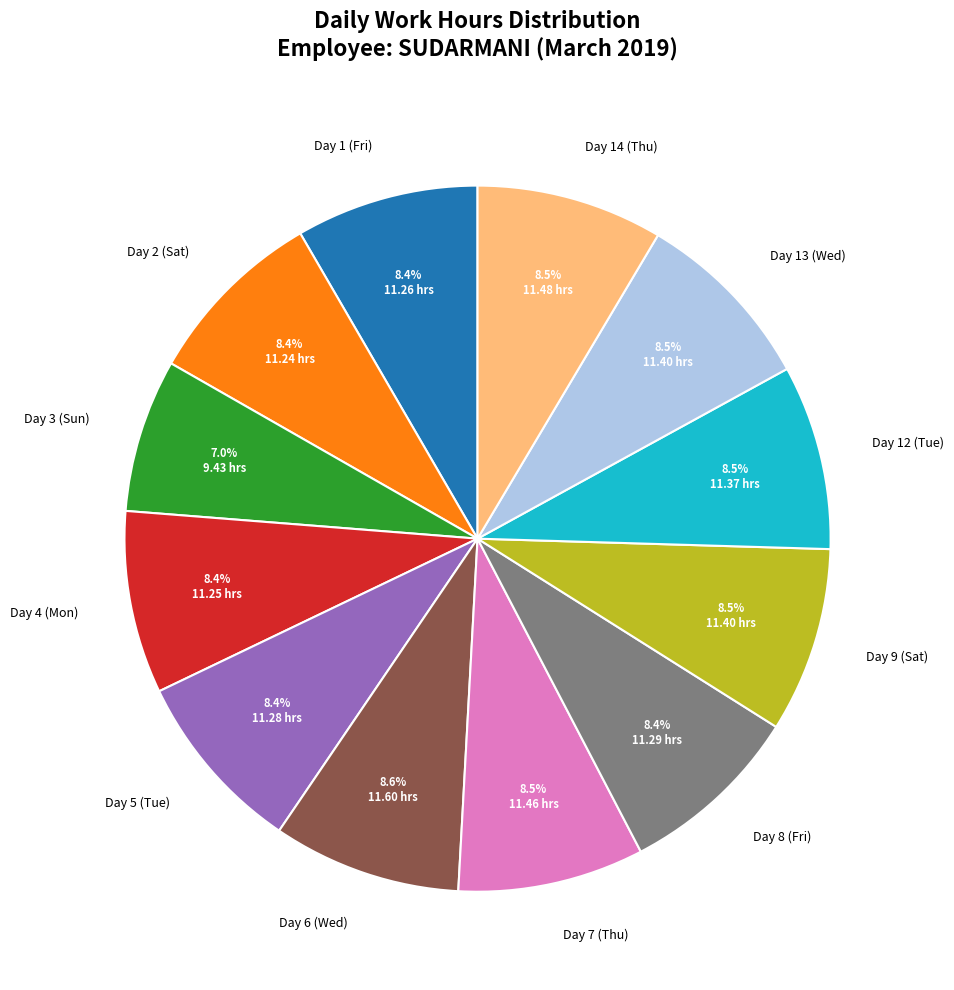

Approximately how many times larger is the value at Day 3 (Sun) compared to Day 1 (Fri)?

0.8